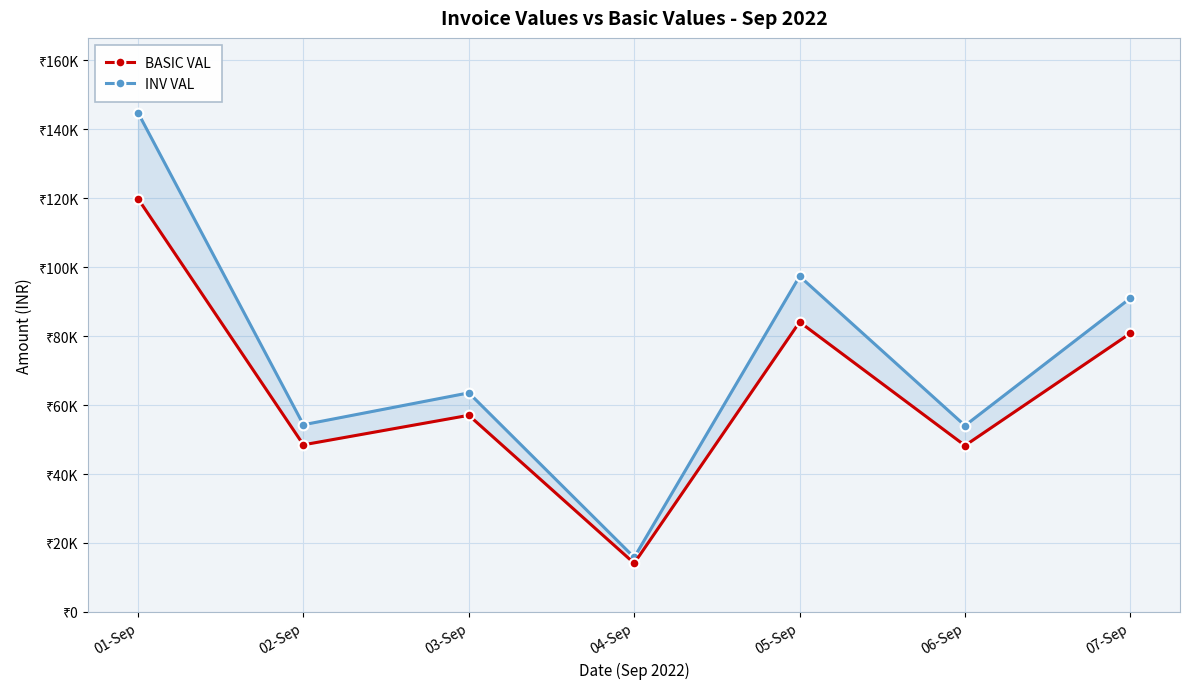

True or false: INV VAL and BASIC VAL cross at least once.

False